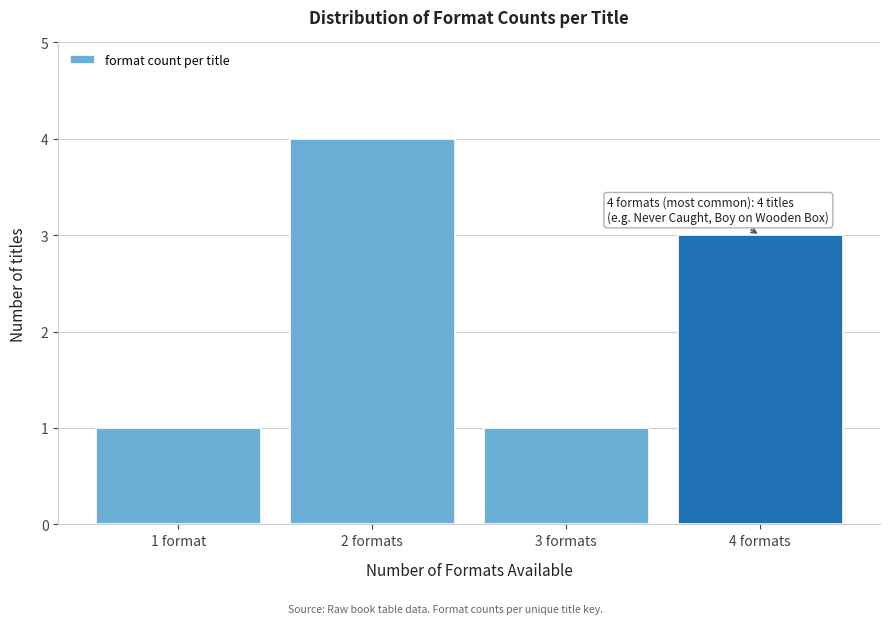

Reading left to right, what are all the values shown in this chart?

1 format=1	2 formats=4	3 formats=1	4 formats=3